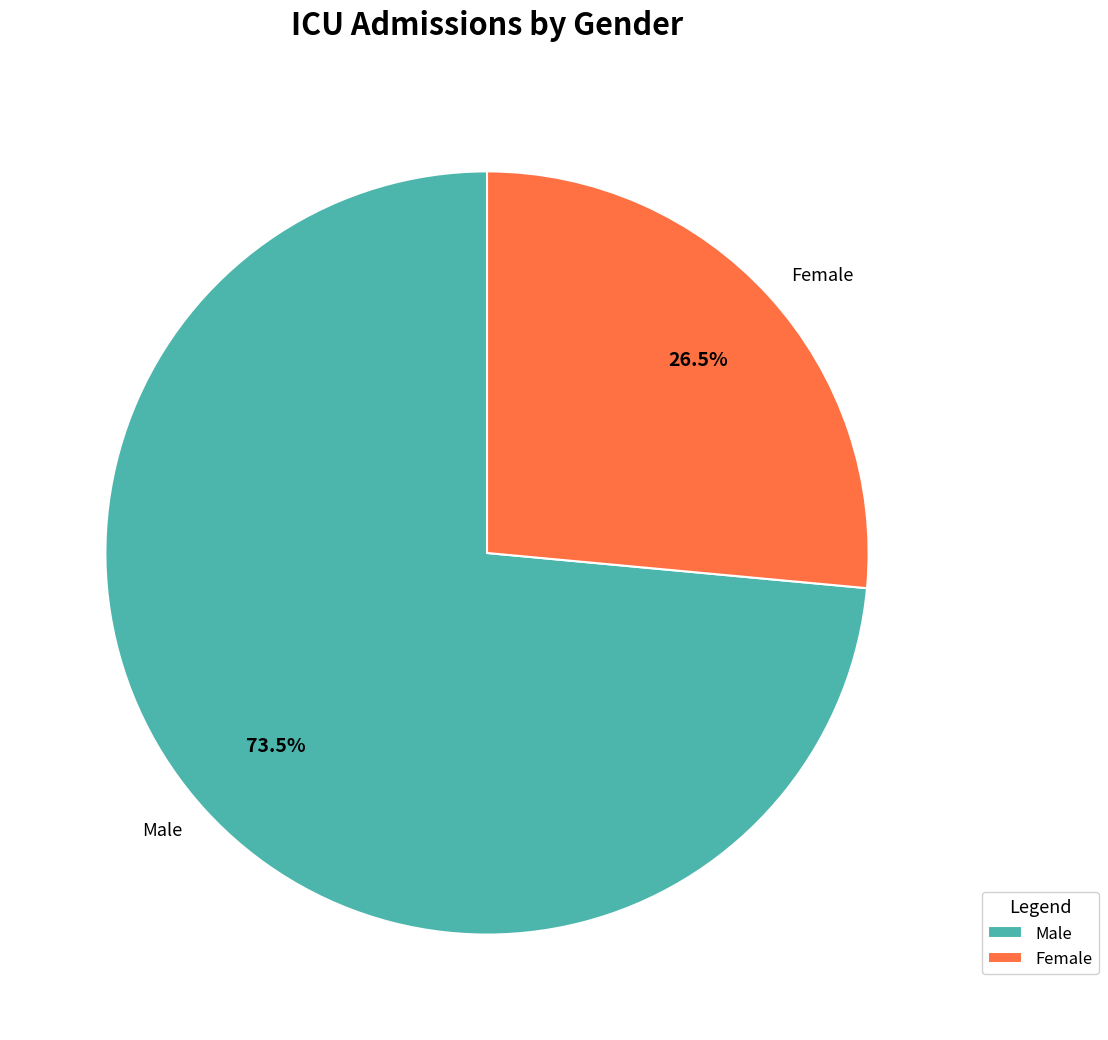

Between Male and Female, which is larger?

Male